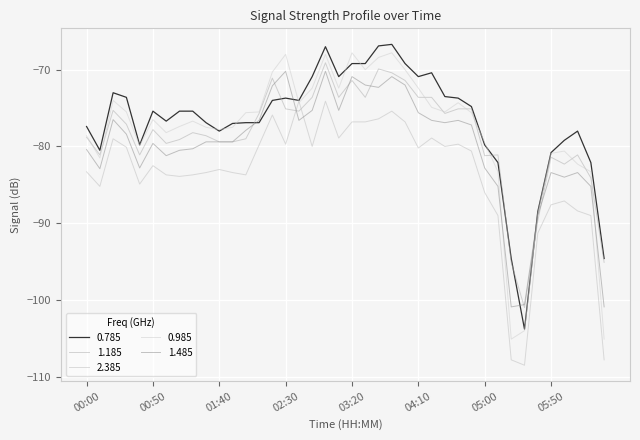

What is the difference between the second highest and second lowest values in the 1.185 series?

25.2